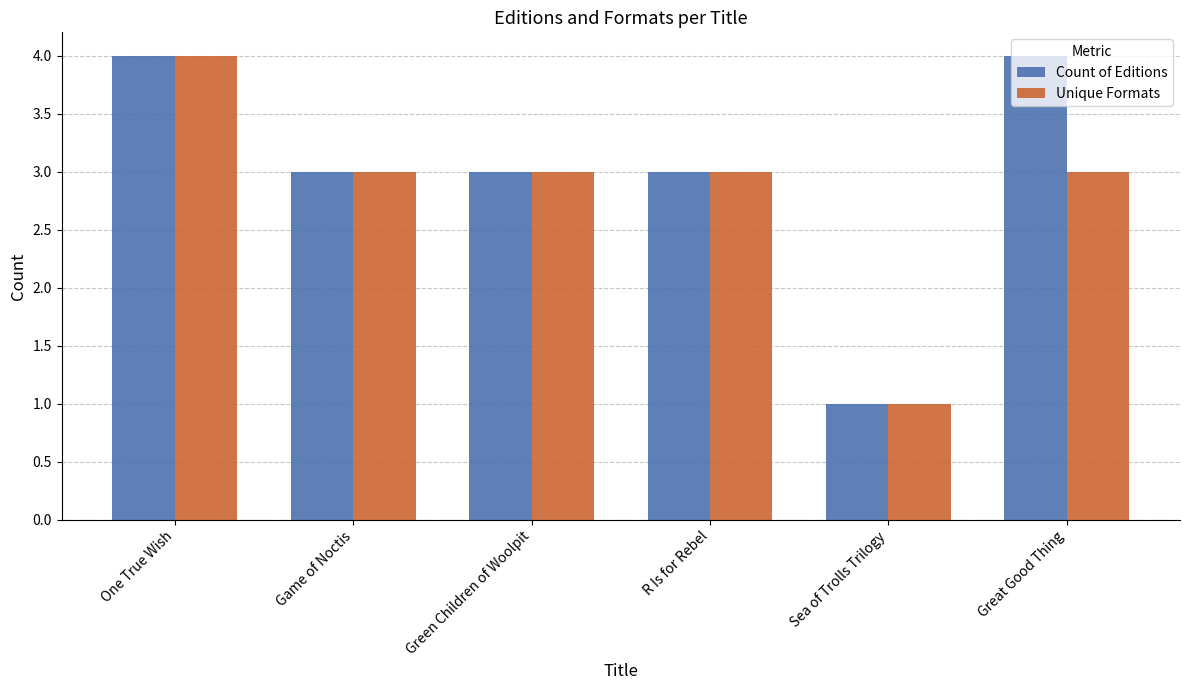

The value of Unique Formats at Game of Noctis is 1. True or false?

False